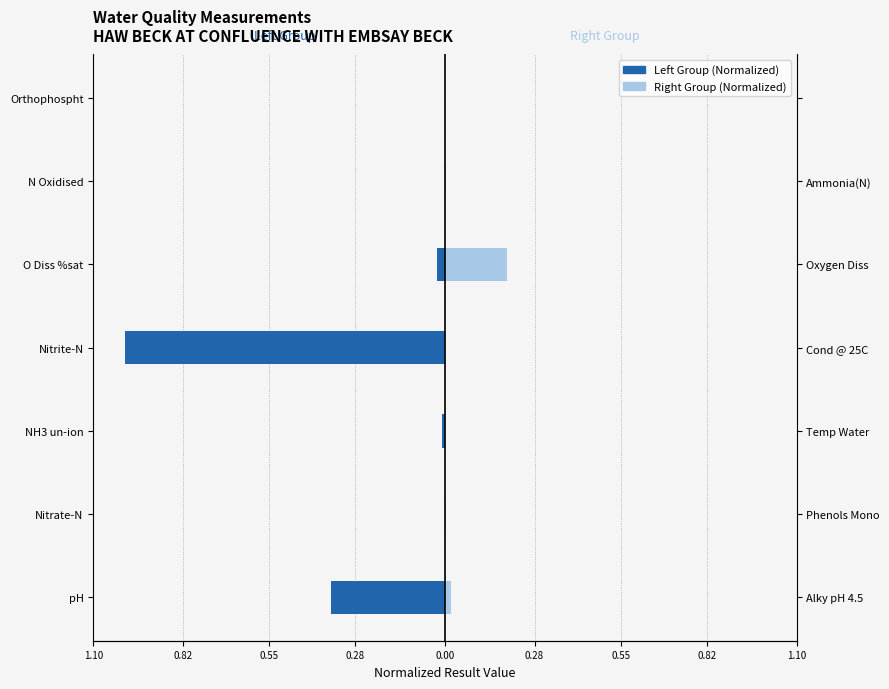

Between Nitrite-N and NH3 un-ion, which is larger?

NH3 un-ion